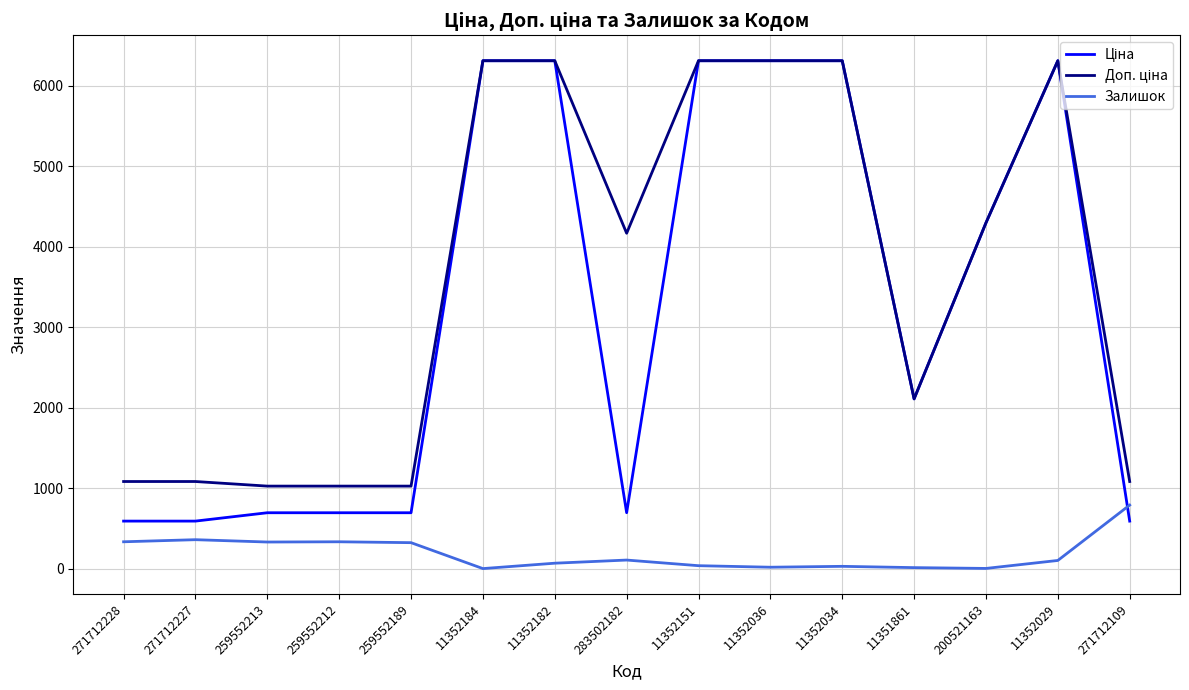

What is the greatest value displayed?

6308.8